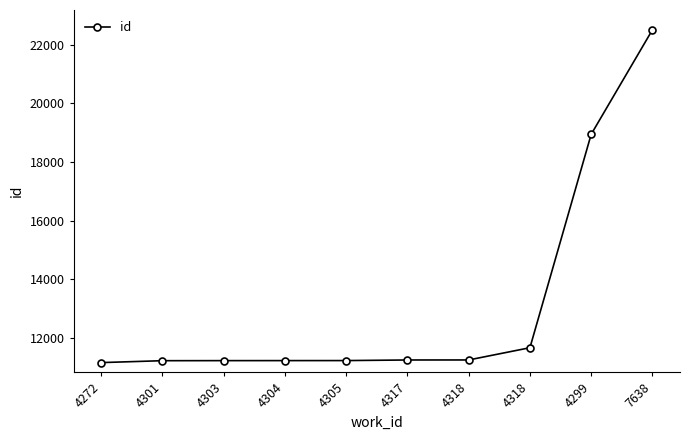

Count the number of categories in the chart.

10